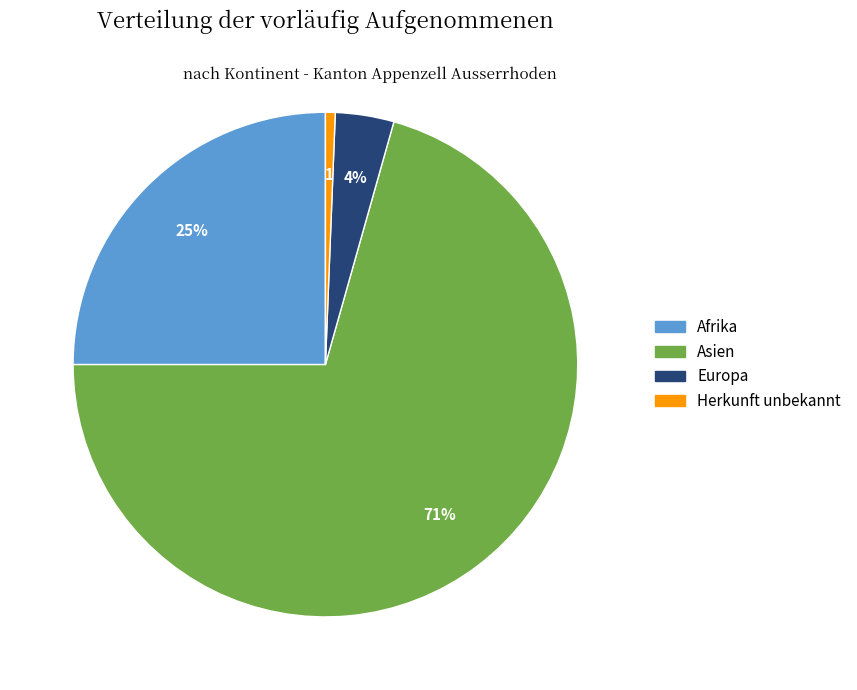

Rank the categories by value from lowest to highest.

Herkunft unbekannt, Europa, Afrika, Asien